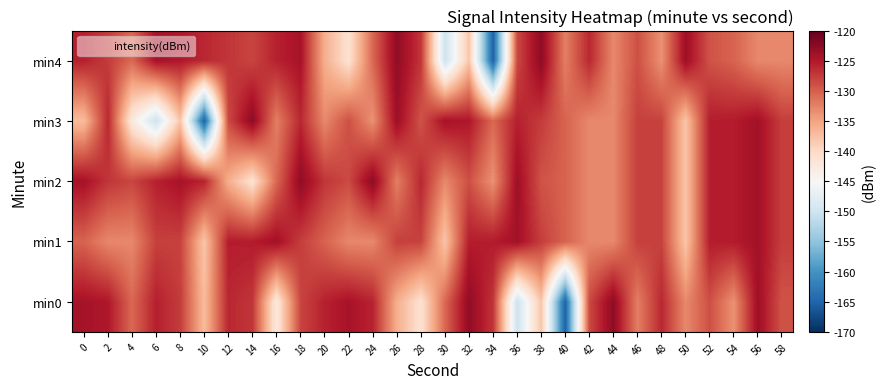

Rank the series by their maximum value, from lowest to highest.

min1, min0, min2, min3, min4